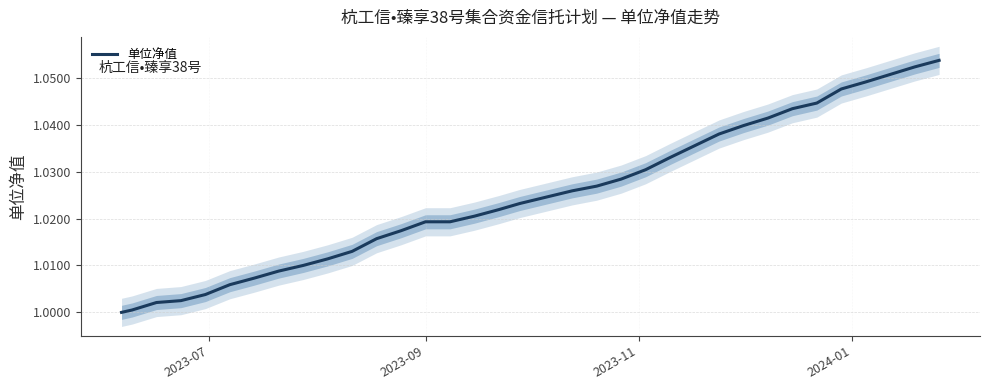

What is the sum of all values?

34.8